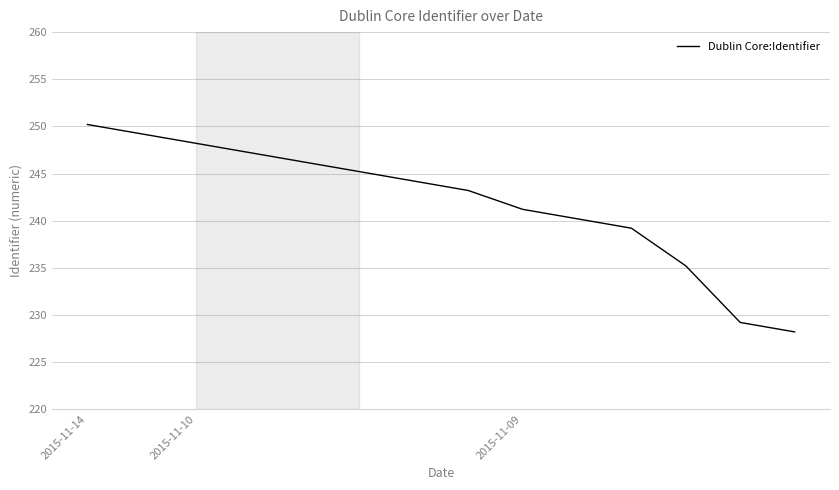

What is the greatest value displayed?

250.2